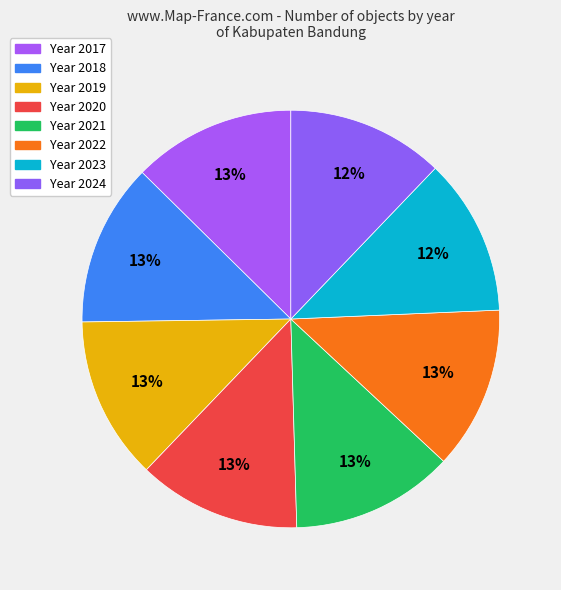

To the nearest percent, what is the average slice percentage?

12%